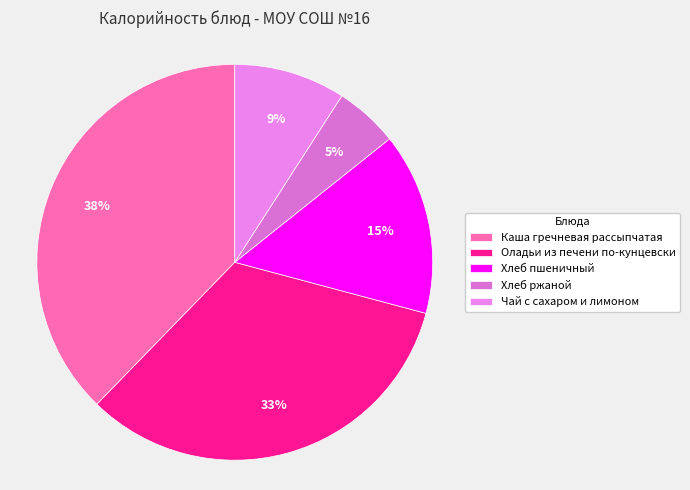

Rank the categories by value from lowest to highest.

Хлеб ржаной, Чай с сахаром и лимоном, Хлеб пшеничный, Оладьи из печени по-кунцевски, Каша гречневая рассыпчатая